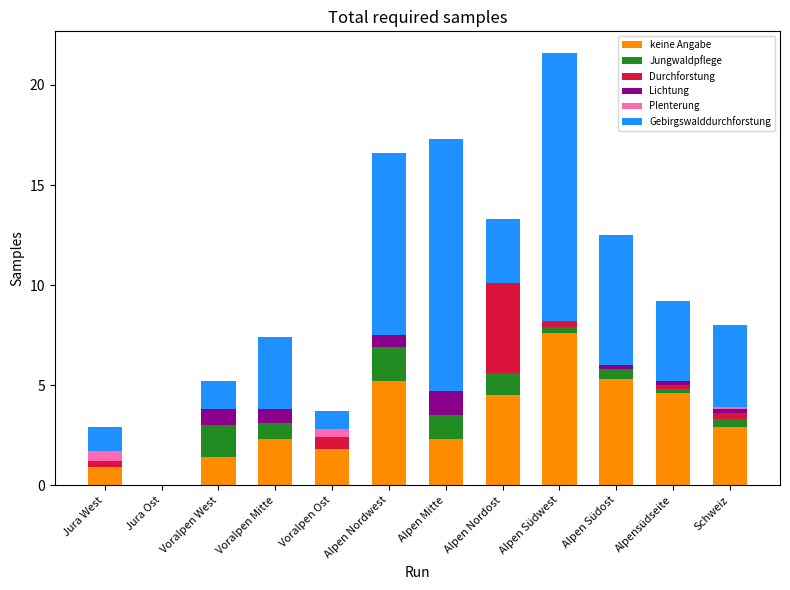

At which category is the sum across all series the highest?

Alpen Südwest